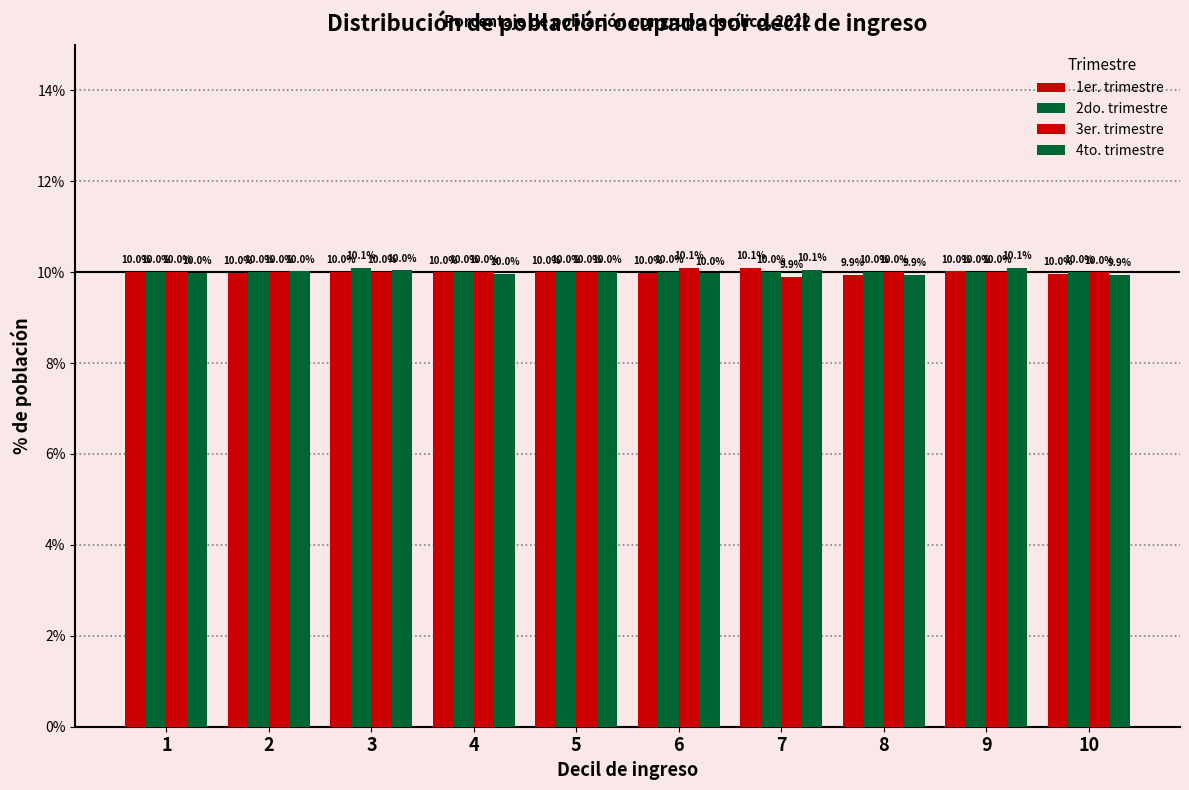

Reading right to left, what are all the values shown in this chart?

1er. trimestre: 10=10.0	9=10.0	8=9.9	7=10.1	6=10.0	5=10.0	4=10.0	3=10.0	2=10.0	1=10.0
2do. trimestre: 10=10.0	9=10.0	8=10.0	7=10.0	6=10.0	5=10.0	4=10.0	3=10.1	2=10.0	1=10.0
3er. trimestre: 10=10.0	9=10.0	8=10.0	7=9.9	6=10.1	5=10.0	4=10.0	3=10.0	2=10.0	1=10.0
4to. trimestre: 10=9.9	9=10.1	8=9.9	7=10.1	6=10.0	5=10.0	4=10.0	3=10.0	2=10.0	1=10.0